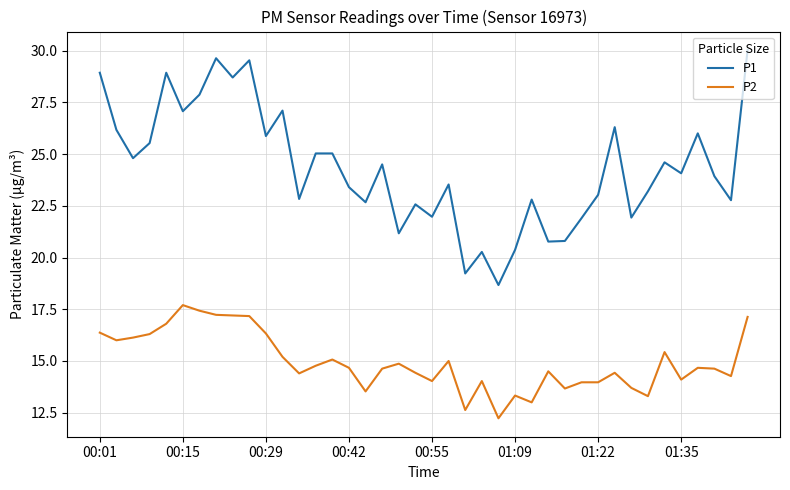

True or false: P2 and P1 cross at least once.

False